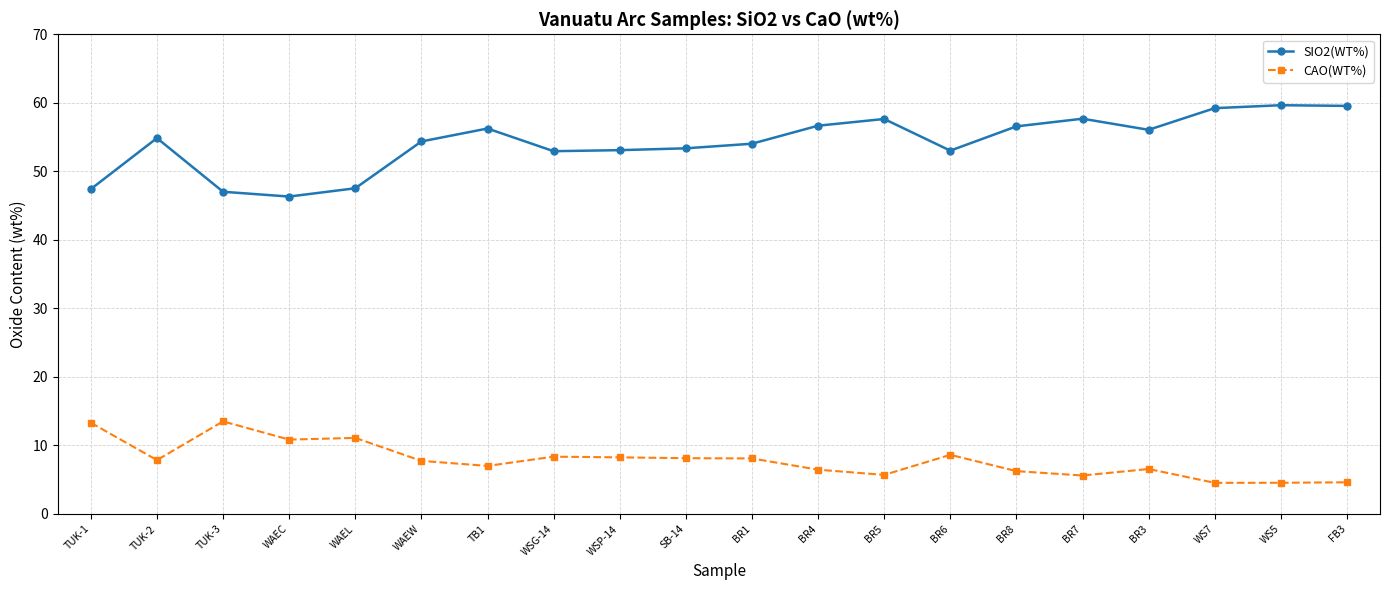

How many categories are shown in the chart?

20